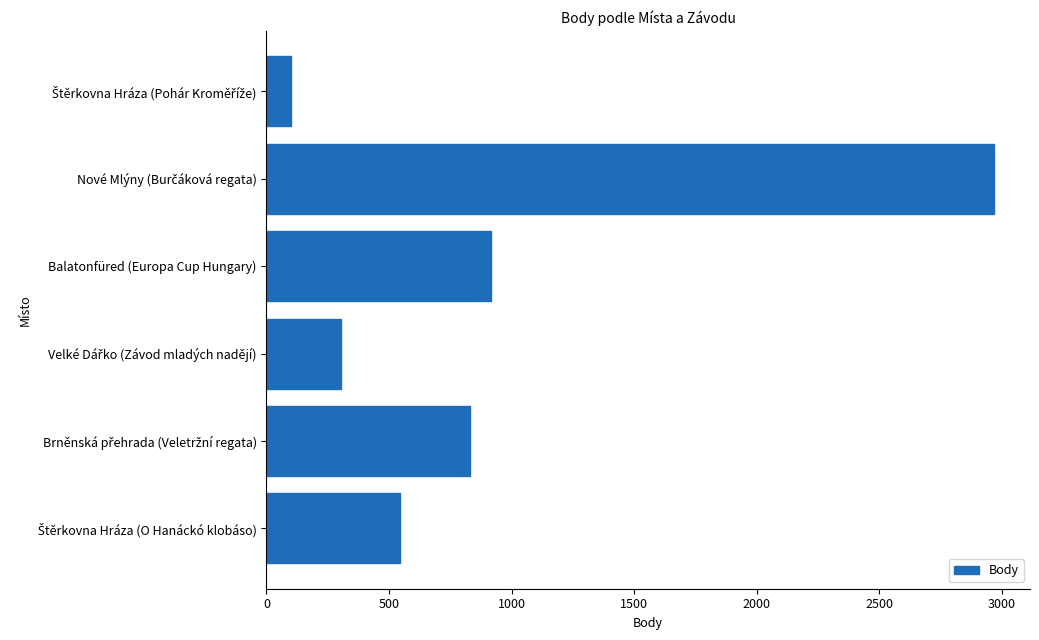

What is the minimum value shown in the chart?

101